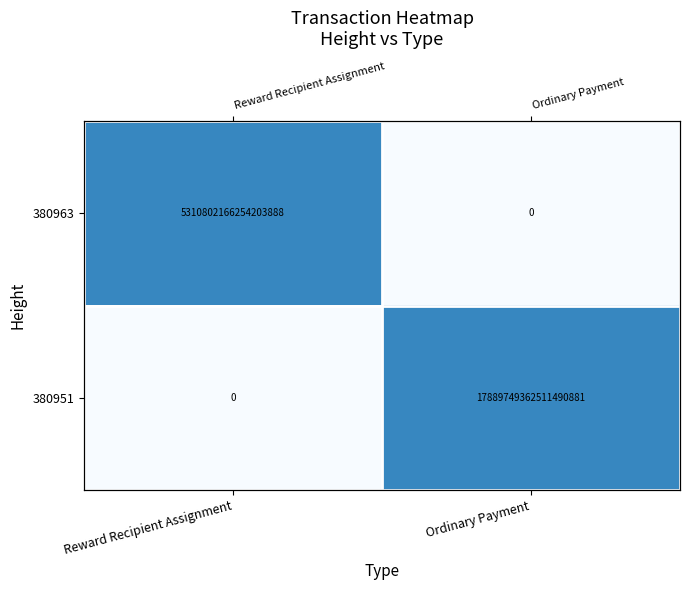

At which label does 380951 reach its peak?

Ordinary Payment